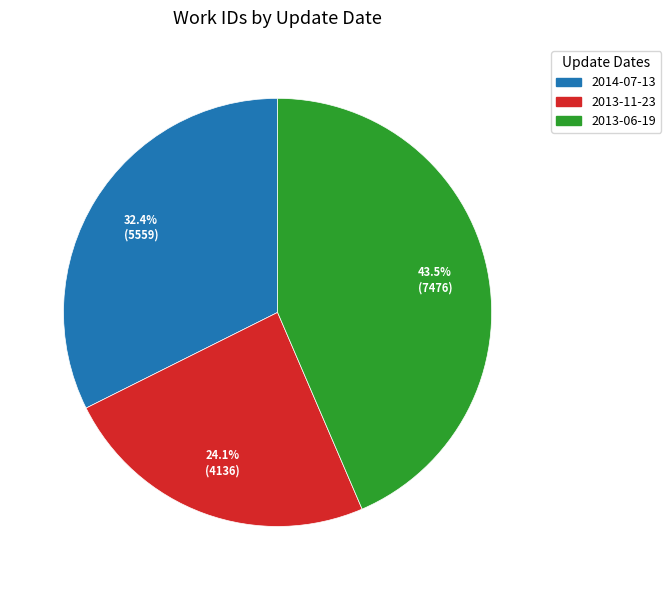

Is there a majority slice in this chart?

No